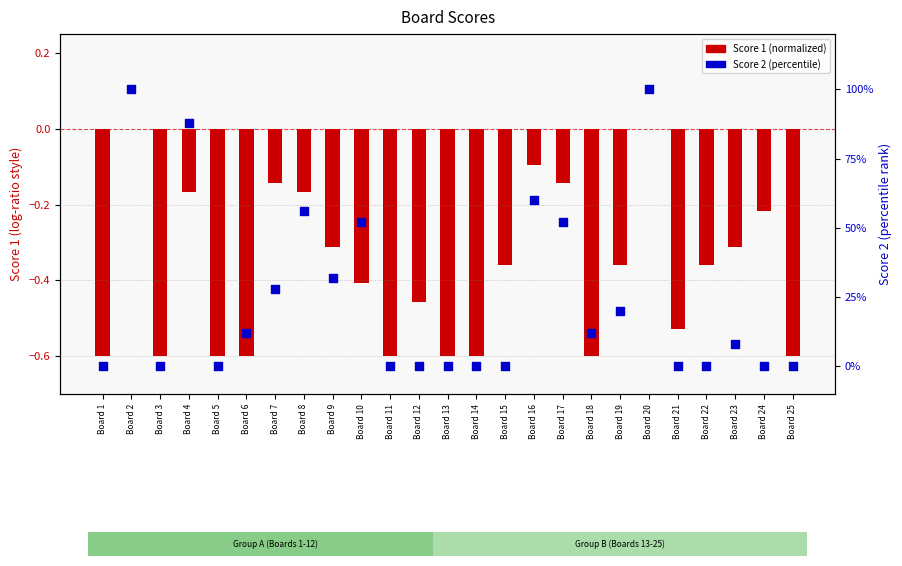

Which series contains the lowest Y value?

Score 1 (normalized)